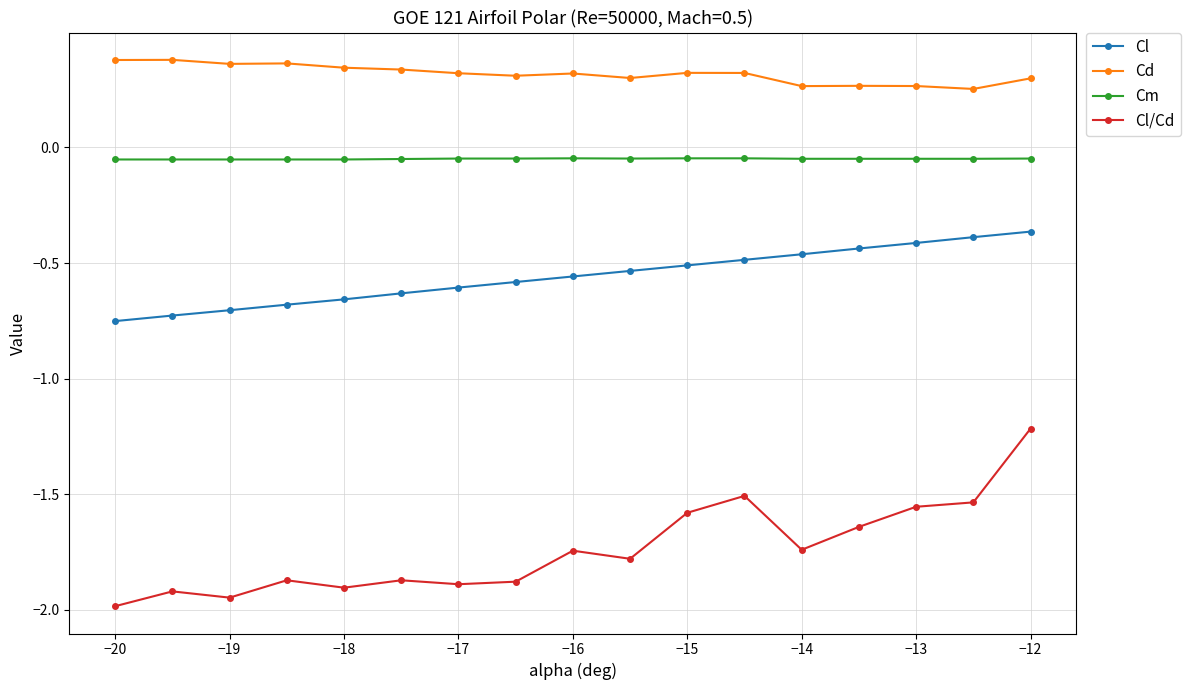

True or false: Cl/Cd and Cd cross at least once.

False